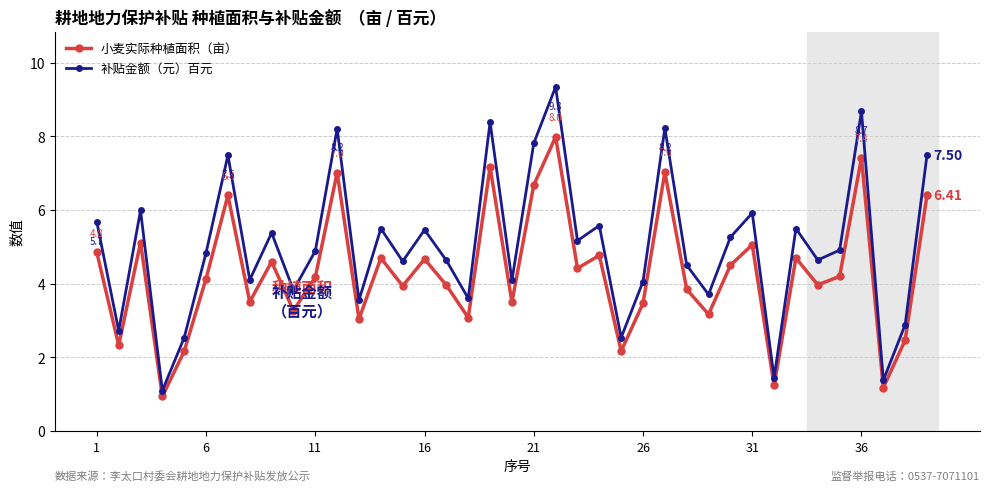

Which series has the largest total across all categories?

补贴金额（元）百元